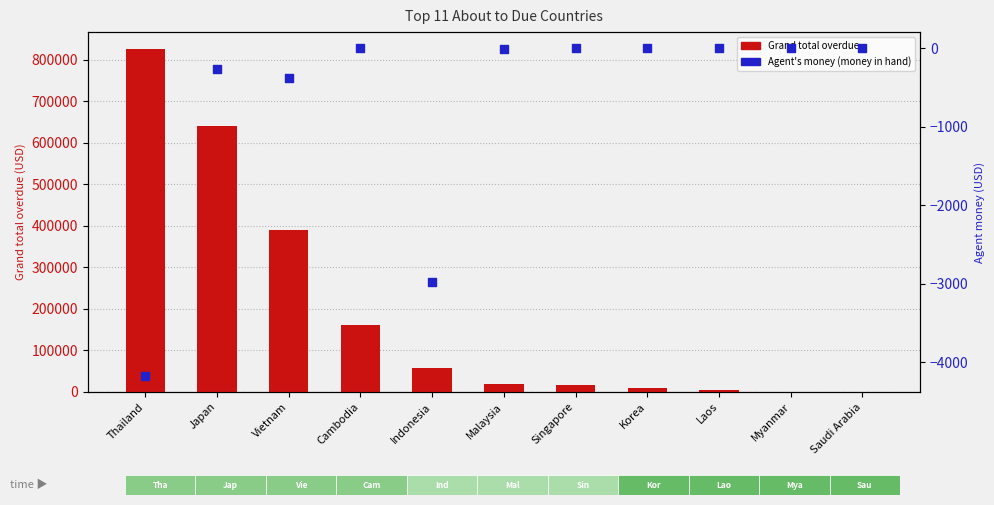

Which series contains the highest Y value?

Grand total overdue